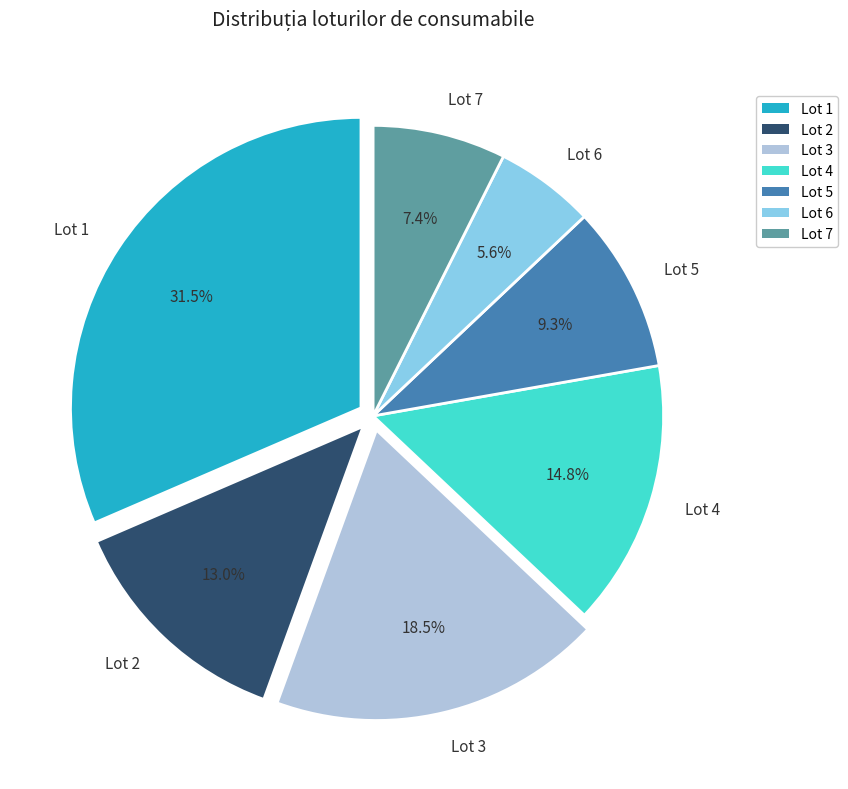

What is the total percentage of Lot 6 and Lot 4?

20.4%